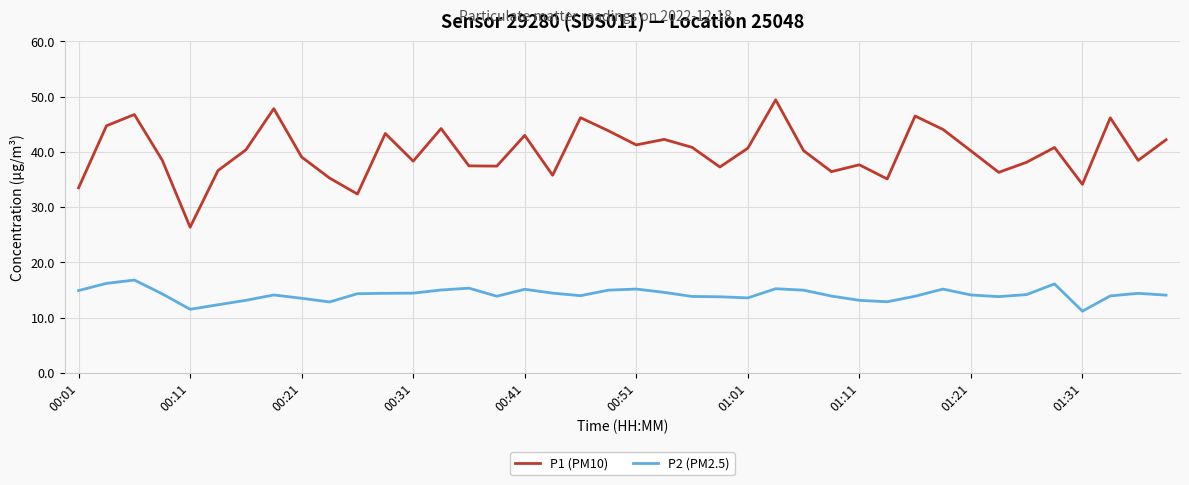

List the series in order of their peak value, highest first.

P1 (PM10), P2 (PM2.5)